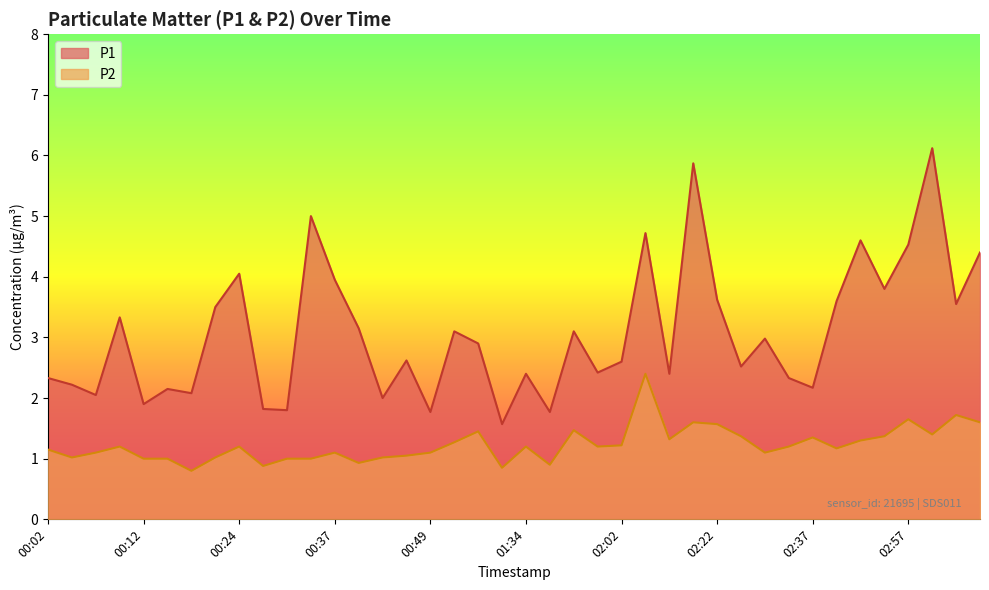

The P1 series shows 1.4 at 00:47. True or false?

False